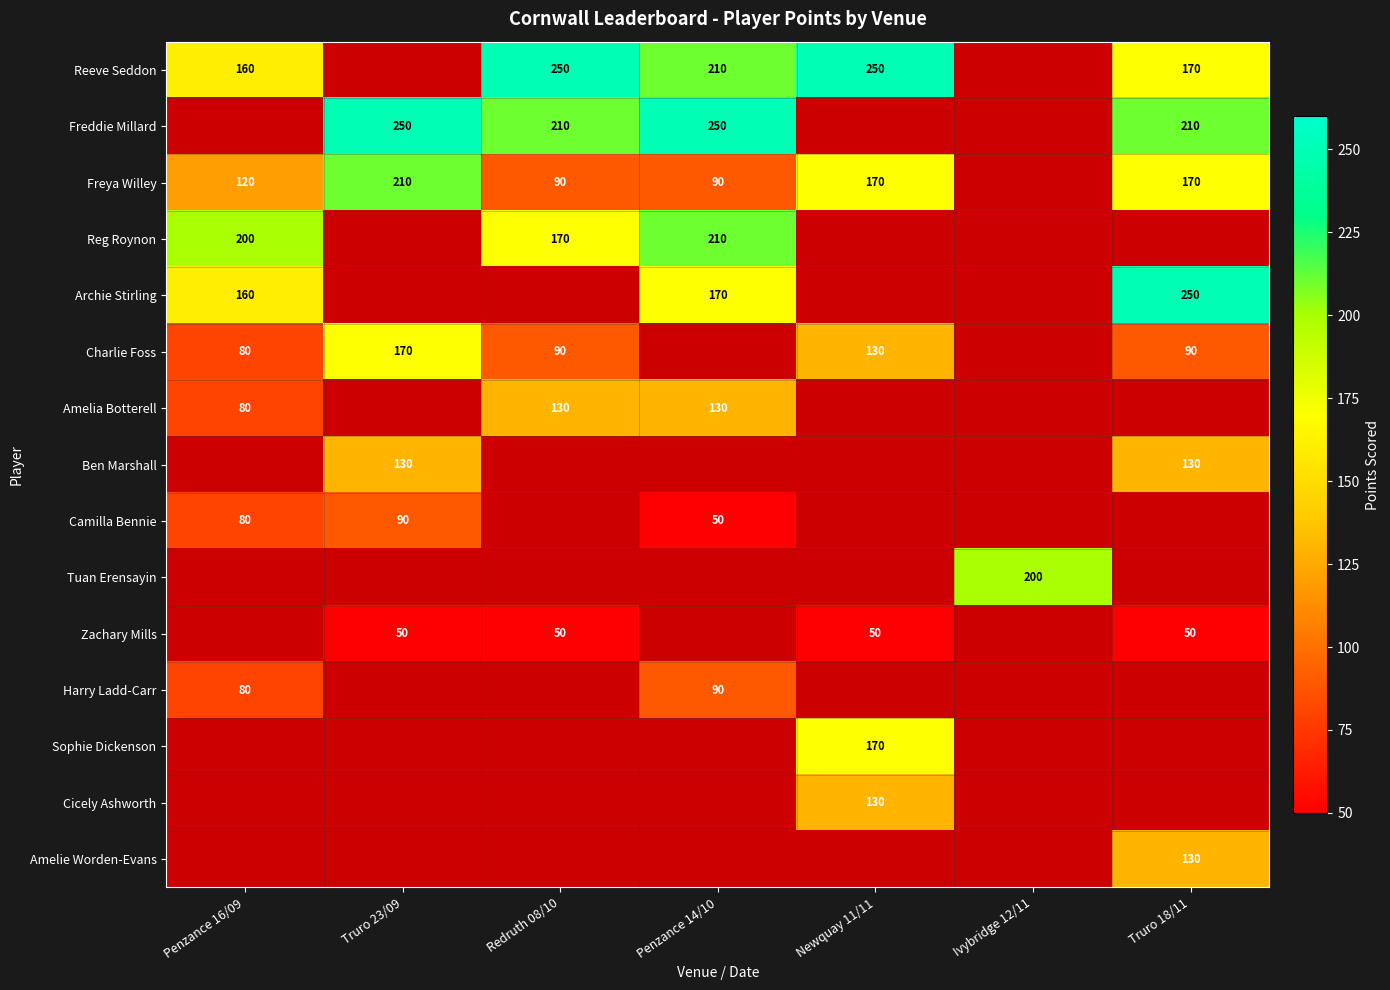

The value of Zachary Mills at Truro 18/11 is 50. True or false?

True